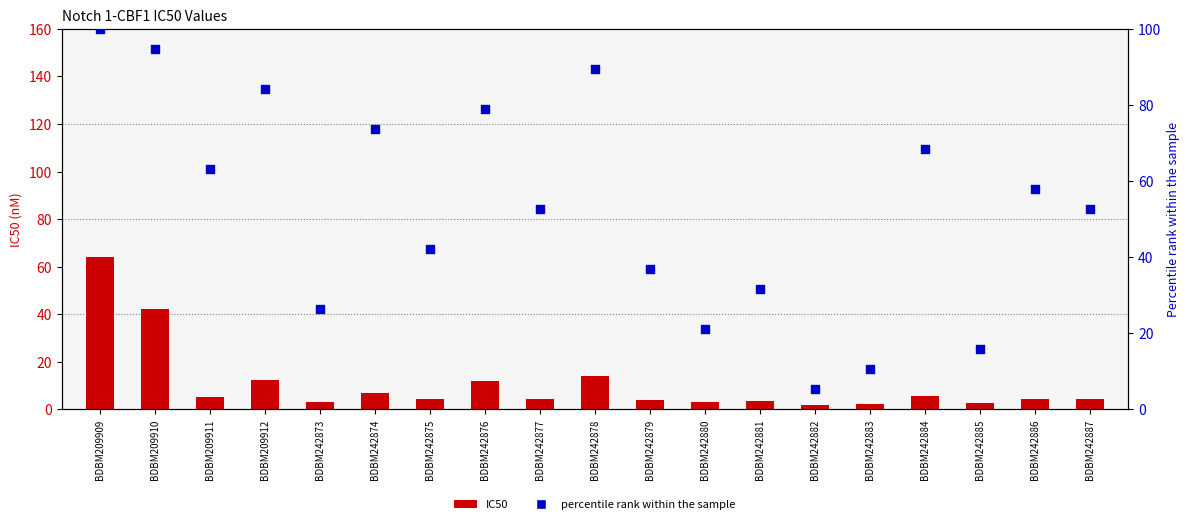

At which category is the sum across all series the highest?

BDBM209909